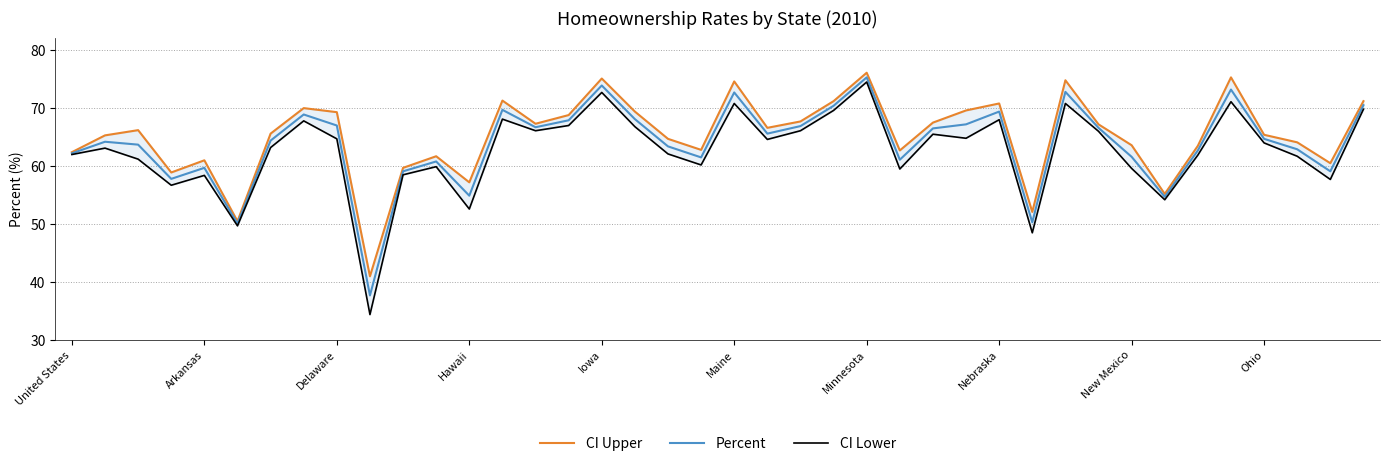

True or false: CI Lower and Percent intersect in this chart.

False